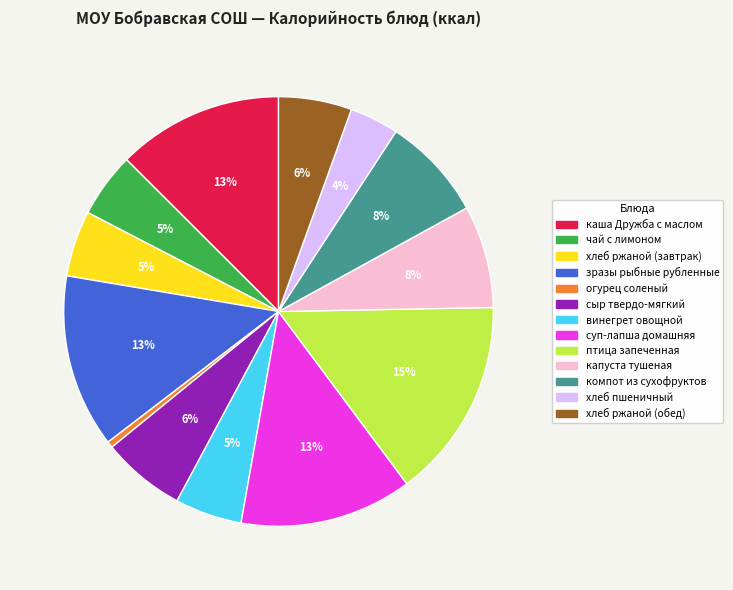

To the nearest percent, what percentage of the pie is хлеб ржаной (завтрак)?

5%